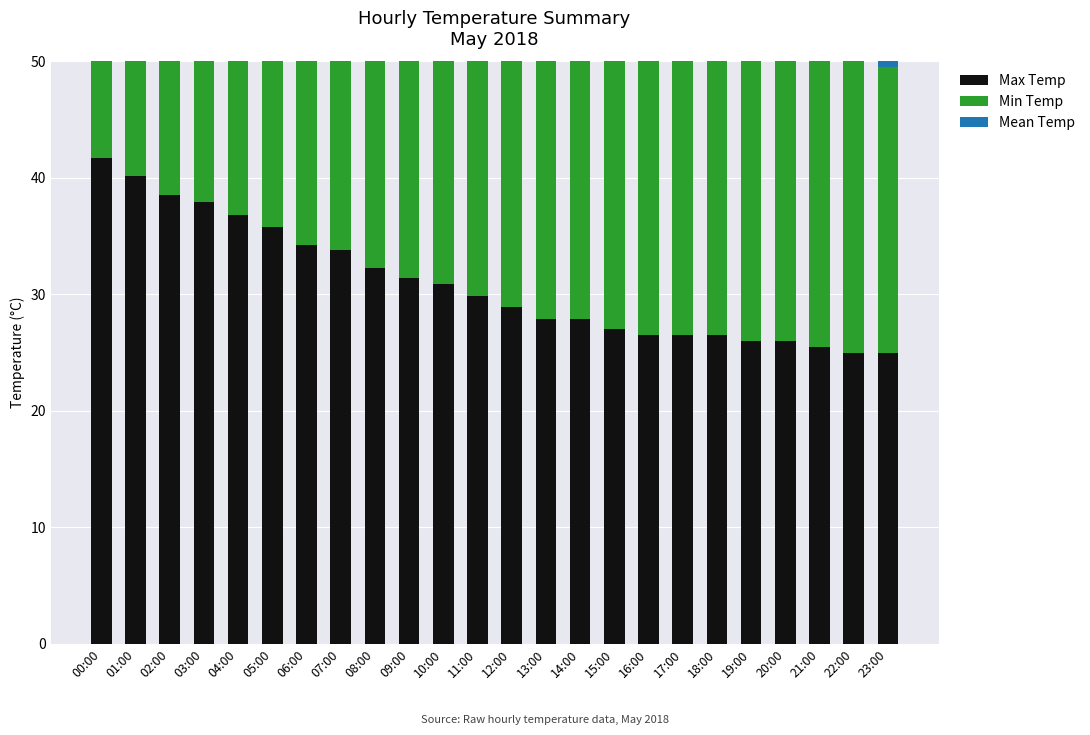

At how many categories does at least one series exceed 31?

10